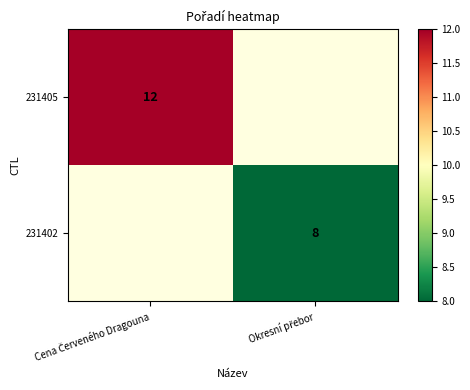

At which category does the chart reach its minimum across all series?

Okresní přebor